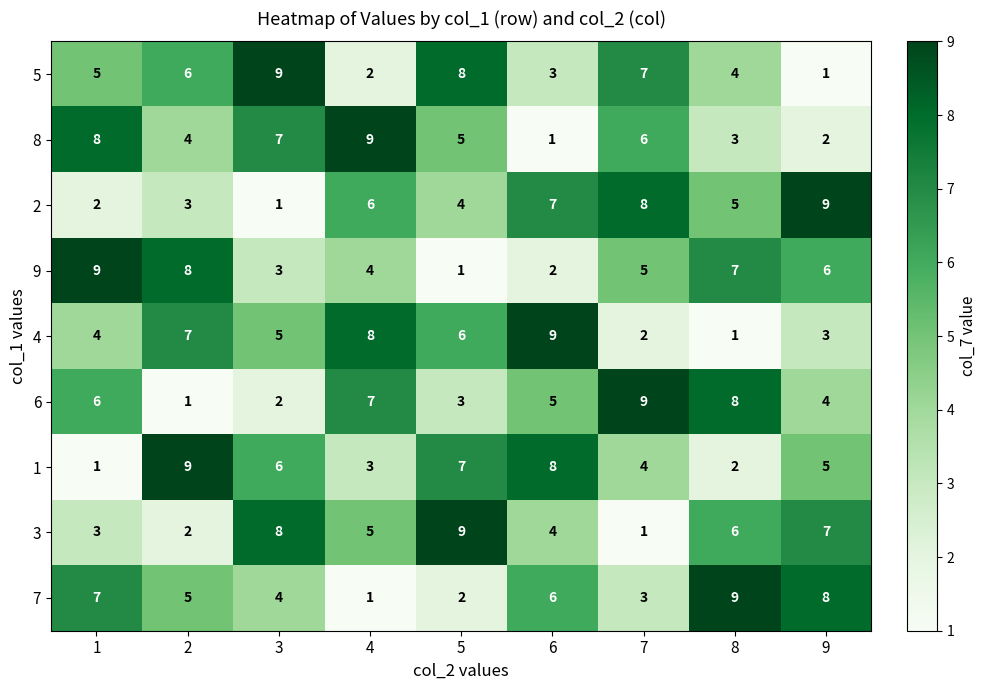

What is the sum of all 3 values?

45